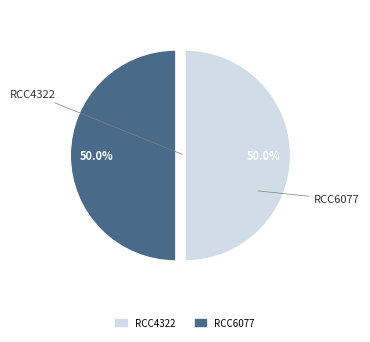

True or false: RCC4322 accounts for 60% of the total.

False